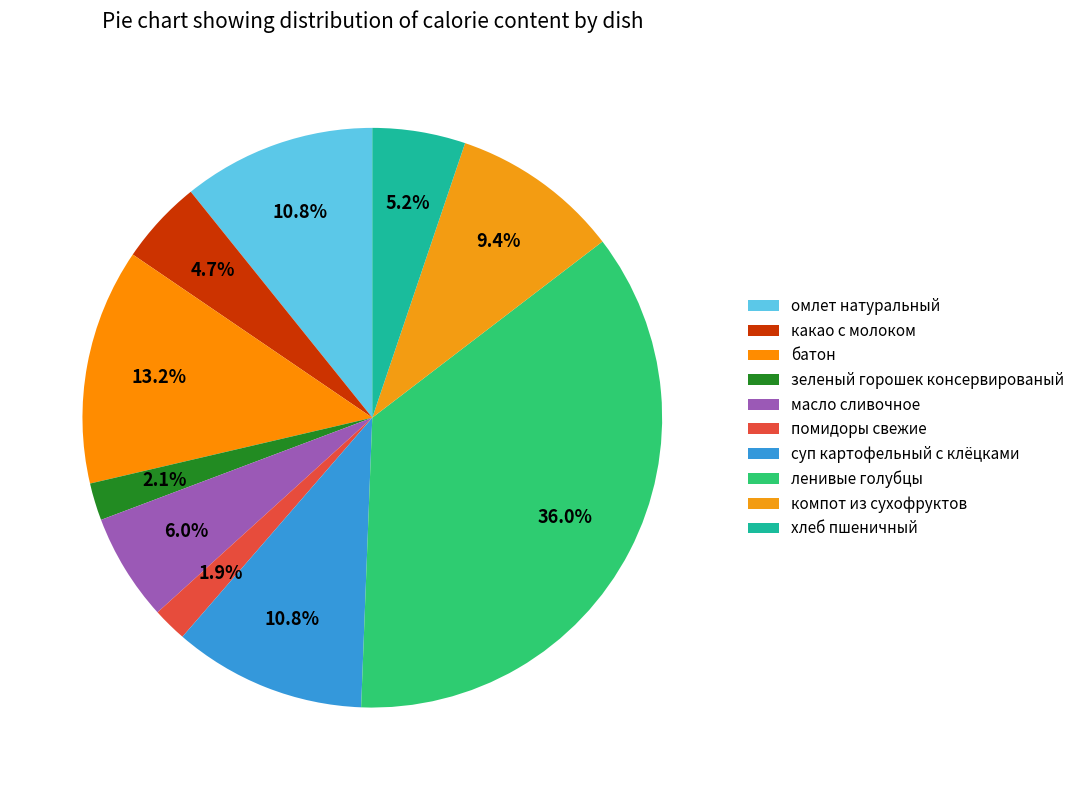

Which slice is the largest?

ленивые голубцы